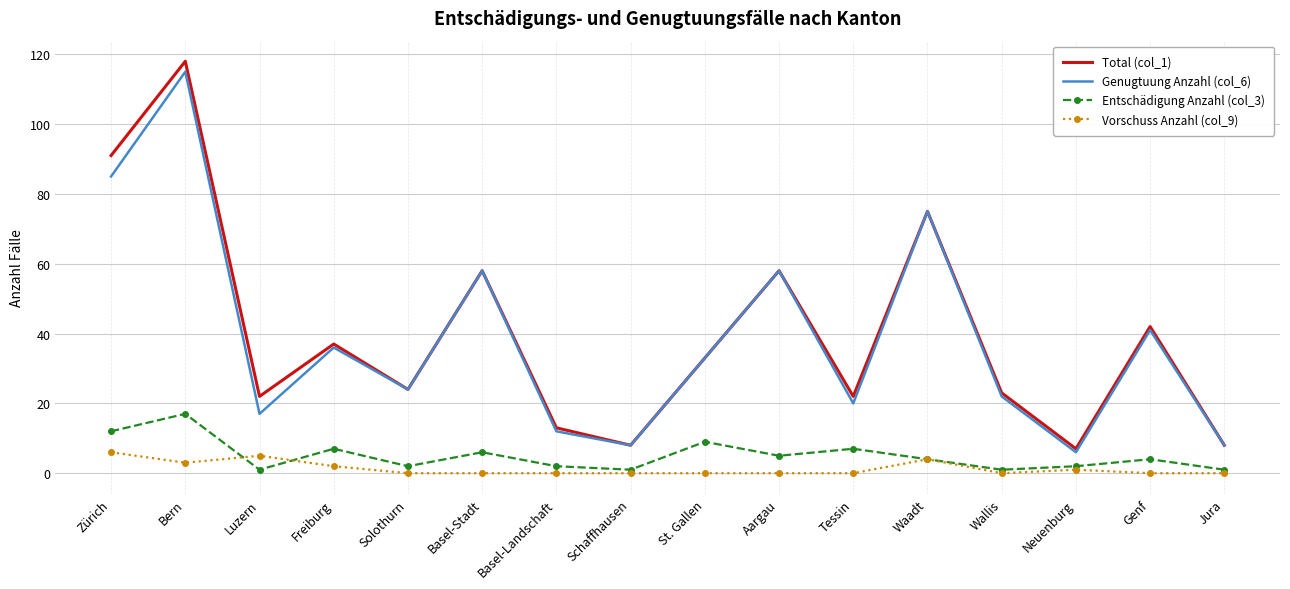

Reading right to left, transcribe all the data shown in this chart.

Total (col_1): Jura=8	Genf=42	Neuenburg=7	Wallis=23	Waadt=75	Tessin=22	Aargau=58	St. Gallen=33	Schaffhausen=8	Basel-Landschaft=13	Basel-Stadt=58	Solothurn=24	Freiburg=37	Luzern=22	Bern=118	Zürich=91
Genugtuung Anzahl (col_6): Jura=8	Genf=41	Neuenburg=6	Wallis=22	Waadt=75	Tessin=20	Aargau=58	St. Gallen=33	Schaffhausen=8	Basel-Landschaft=12	Basel-Stadt=58	Solothurn=24	Freiburg=36	Luzern=17	Bern=115	Zürich=85
Entschädigung Anzahl (col_3): Jura=1	Genf=4	Neuenburg=2	Wallis=1	Waadt=4	Tessin=7	Aargau=5	St. Gallen=9	Schaffhausen=1	Basel-Landschaft=2	Basel-Stadt=6	Solothurn=2	Freiburg=7	Luzern=1	Bern=17	Zürich=12
Vorschuss Anzahl (col_9): Jura=0	Genf=0	Neuenburg=1	Wallis=0	Waadt=4	Tessin=0	Aargau=0	St. Gallen=0	Schaffhausen=0	Basel-Landschaft=0	Basel-Stadt=0	Solothurn=0	Freiburg=2	Luzern=5	Bern=3	Zürich=6